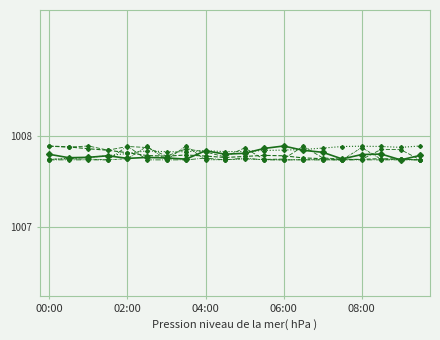

Is this an area chart (filled region under the line)?

No